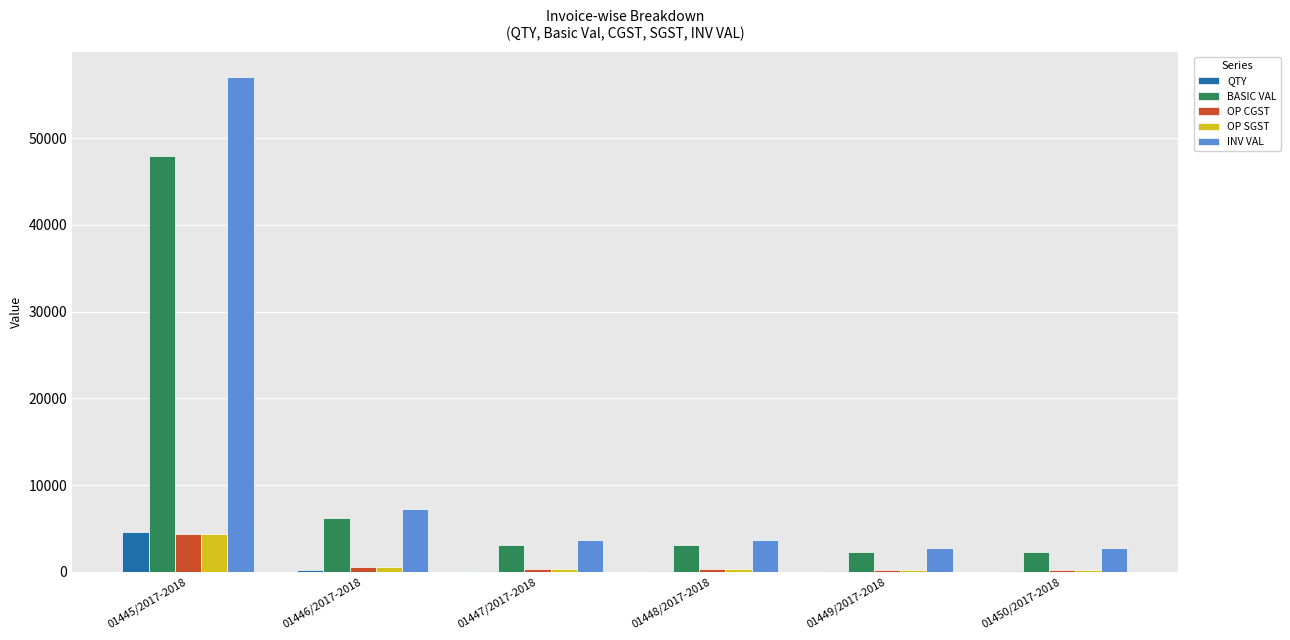

At which category is the sum across all series the highest?

01445/2017-2018